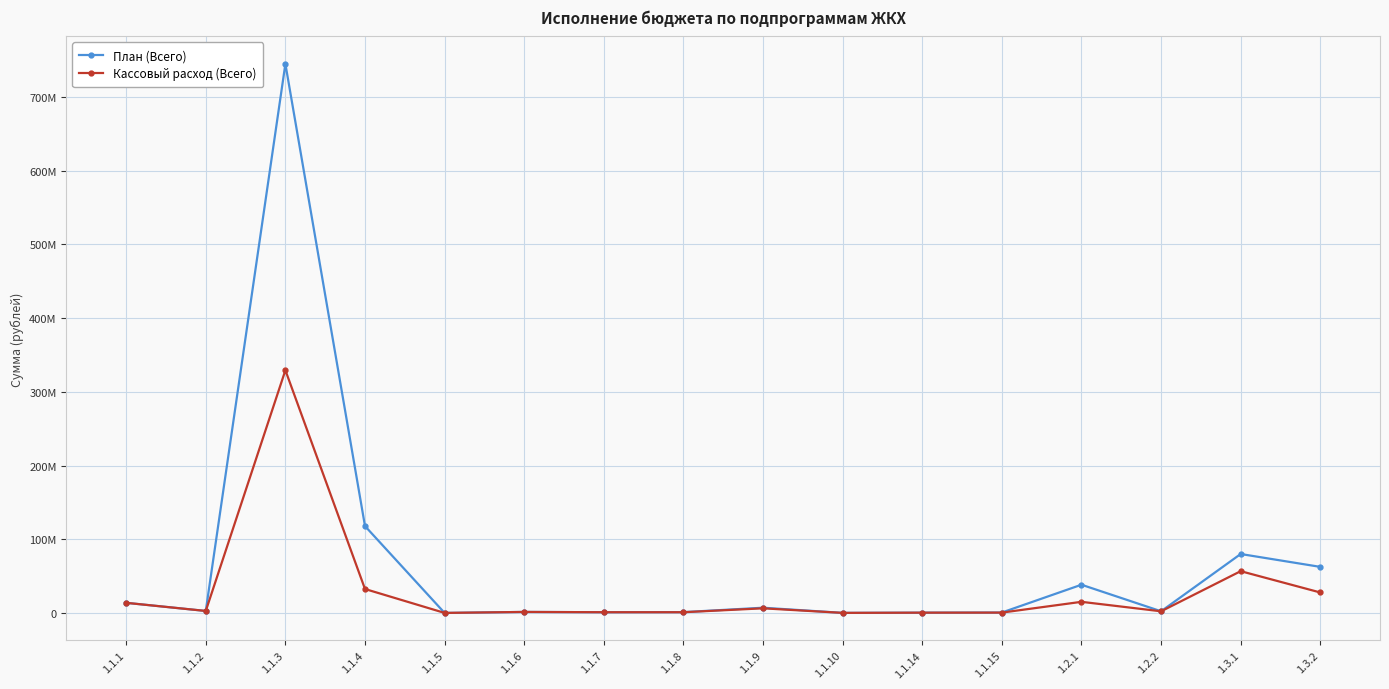

True or false: План (Всего) and Кассовый расход (Всего) cross at least once.

False